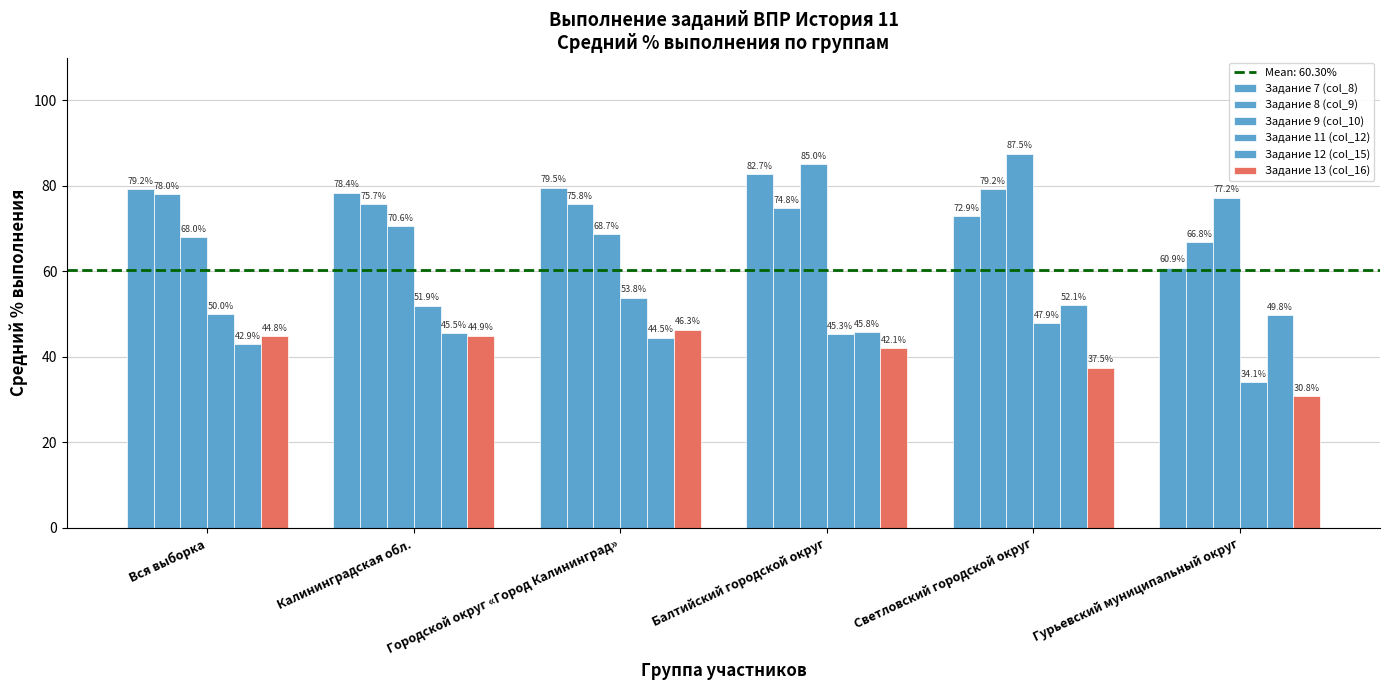

What is the difference between the second highest and second lowest values in the Задание 11 (col_12) series?

6.6